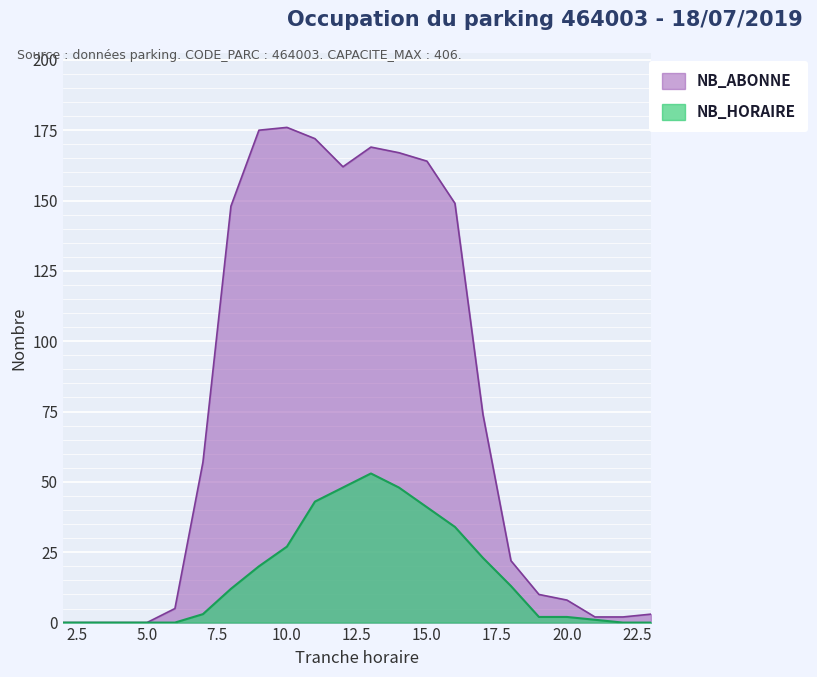

At which label does NB_HORAIRE first exceed 12?

9